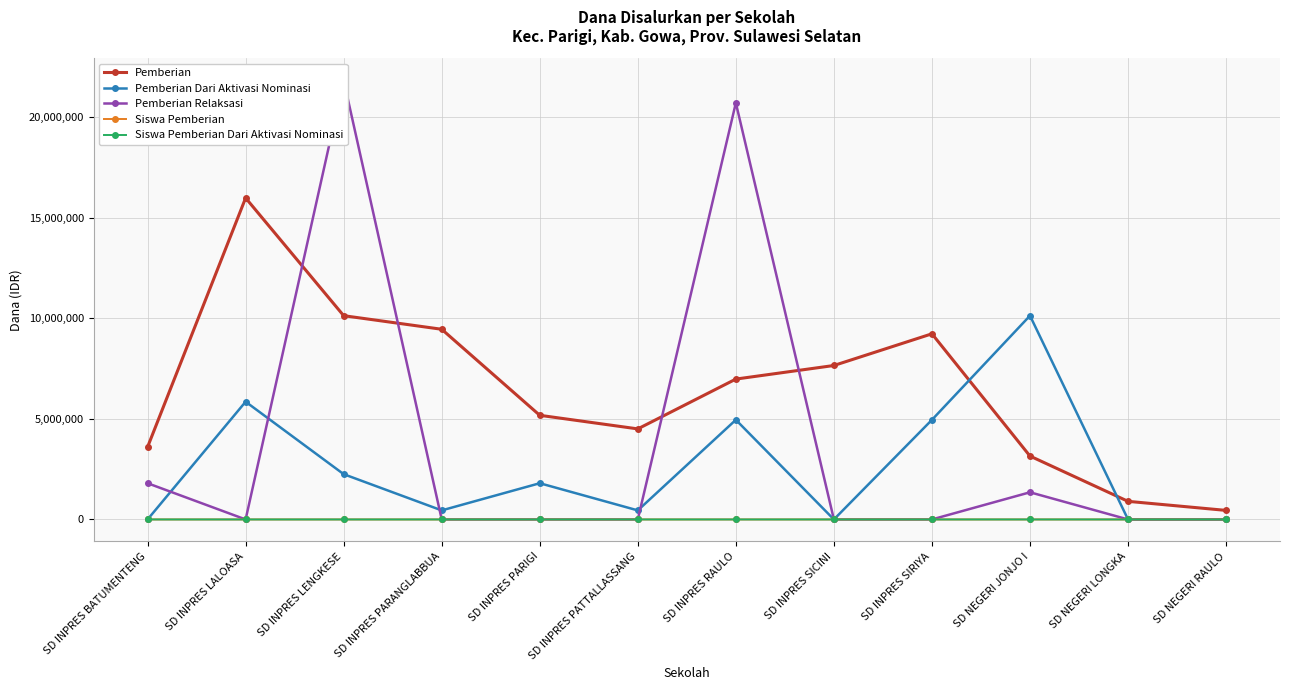

Reading left to right, extract all data points from this chart.

Pemberian: 3600000	15975000	10125000	9450000	5175000	4500000	6975000	7650000	9225000	3150000	900000	450000
Pemberian Dari Aktivasi Nominasi: 0	5850000	2250000	450000	1800000	450000	4950000	0	4950000	10125000	0	0
Pemberian Relaksasi: 1800000	0	21825000	0	0	0	20700000	0	0	1350000	0	0
Siswa Pemberian: 8	40	23	22	12	11	16	17	21	7	2	1
Siswa Pemberian Dari Aktivasi Nominasi: 0	13	5	1	4	1	11	0	11	23	0	0